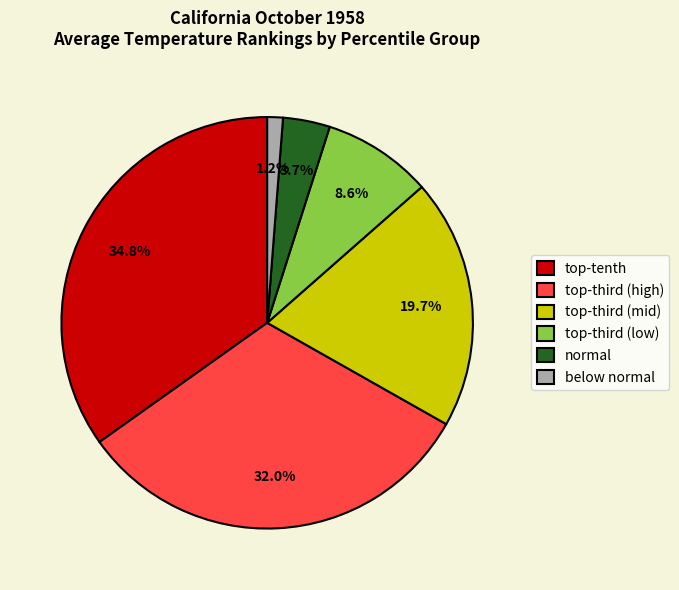

Rank the categories by value from highest to lowest.

top-tenth, top-third (high), top-third (mid), top-third (low), normal, below normal